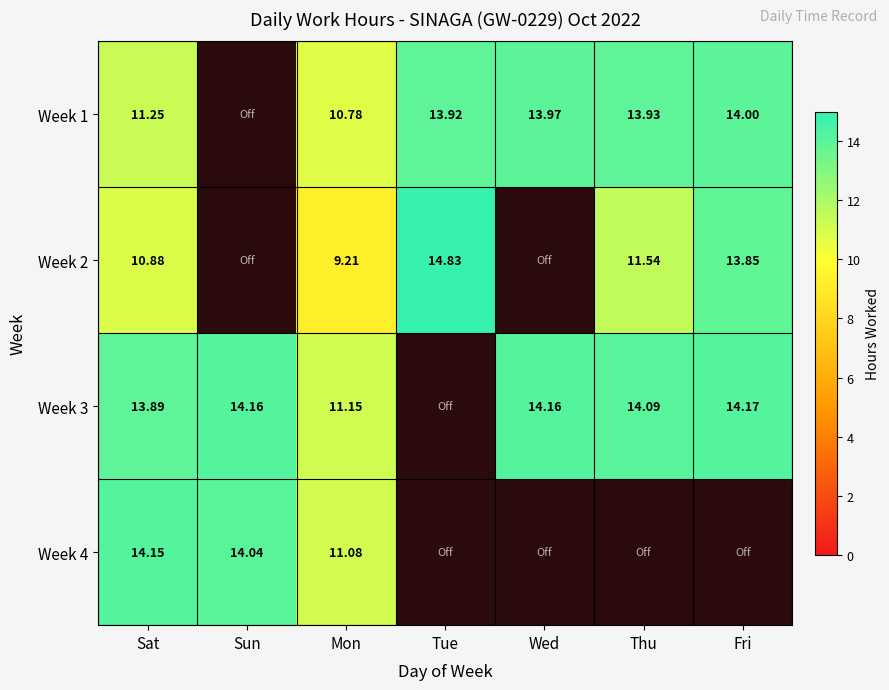

What is the total value across all series at Mon?

42.2